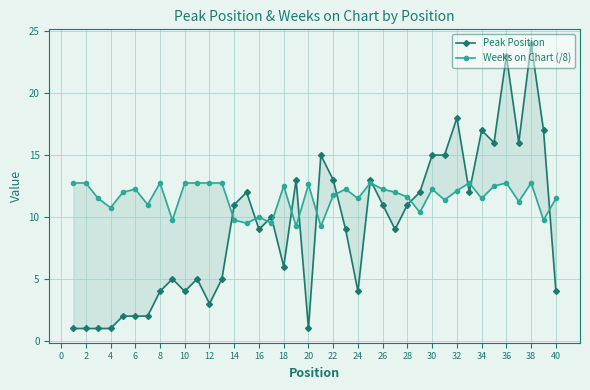

True or false: Weeks on Chart (/8) and Peak Position intersect in this chart.

True